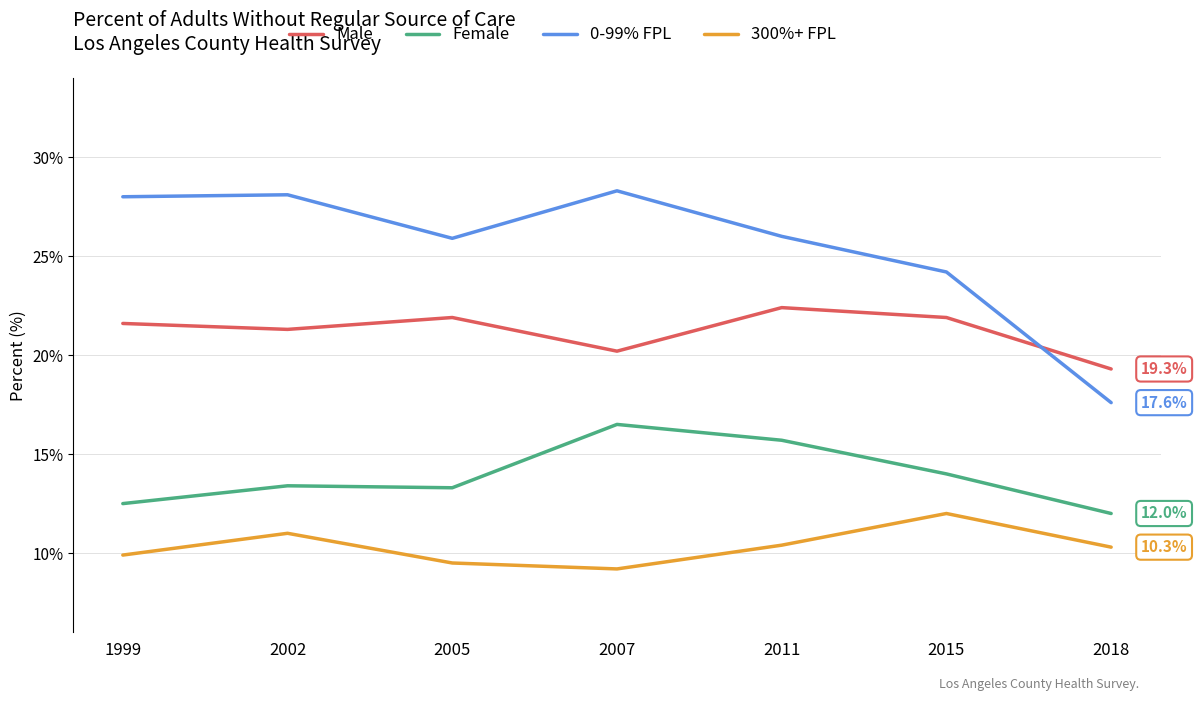

What is the average value of the Female series?

13.9